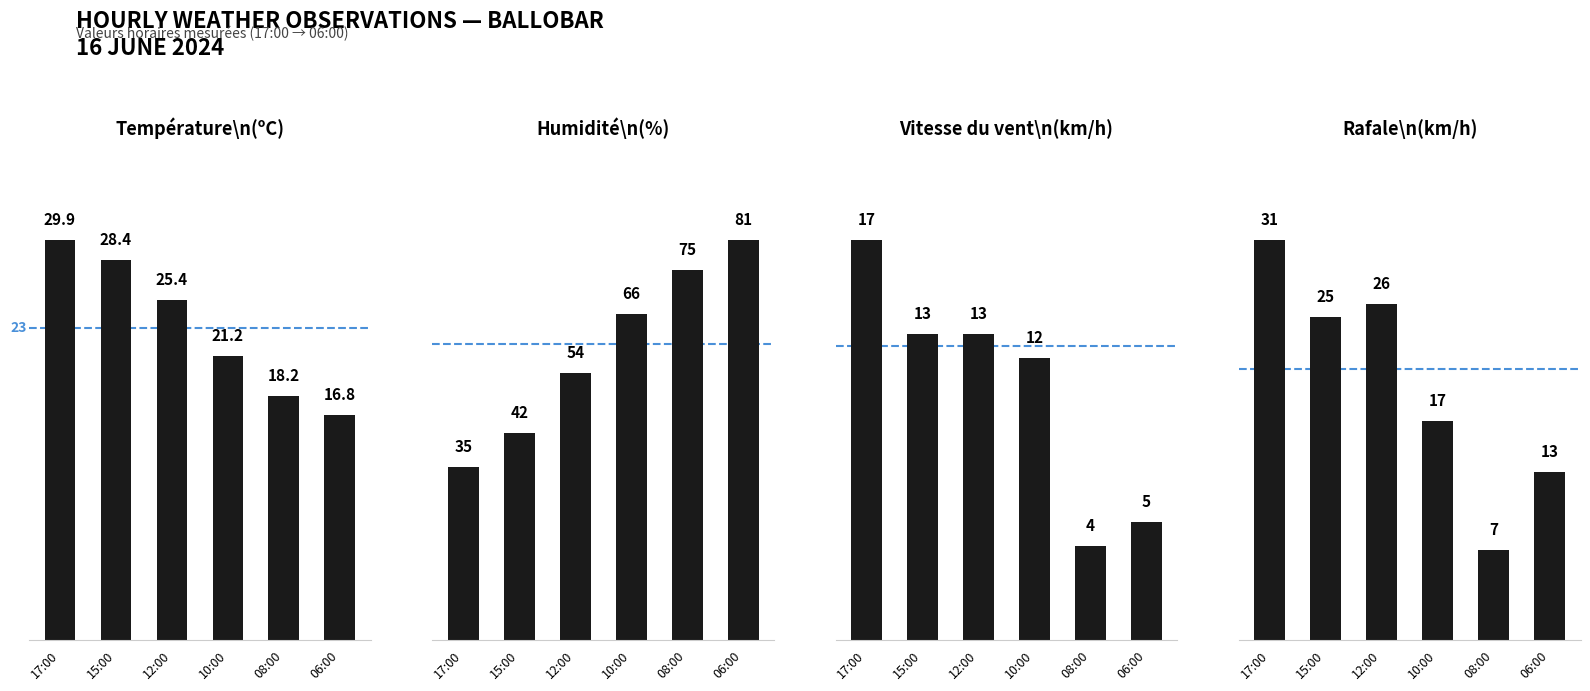

Which category has the lowest value across all series?

08:00